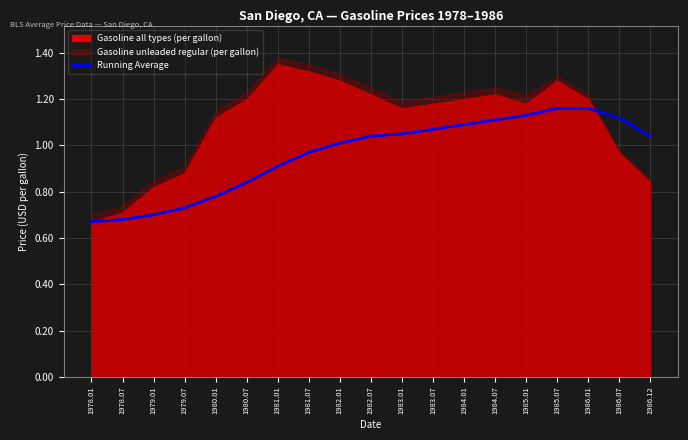

True or false: the data shows 1.1 at 1985.01.

True